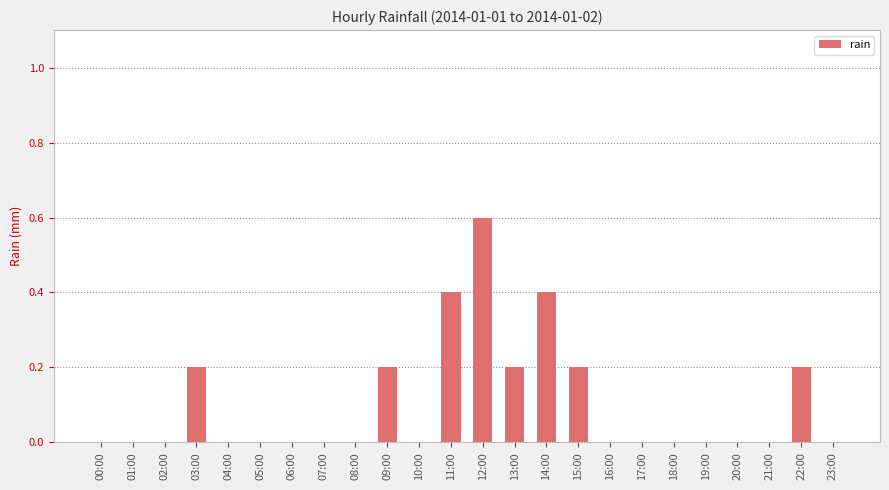

Count the number of categories in the chart.

24